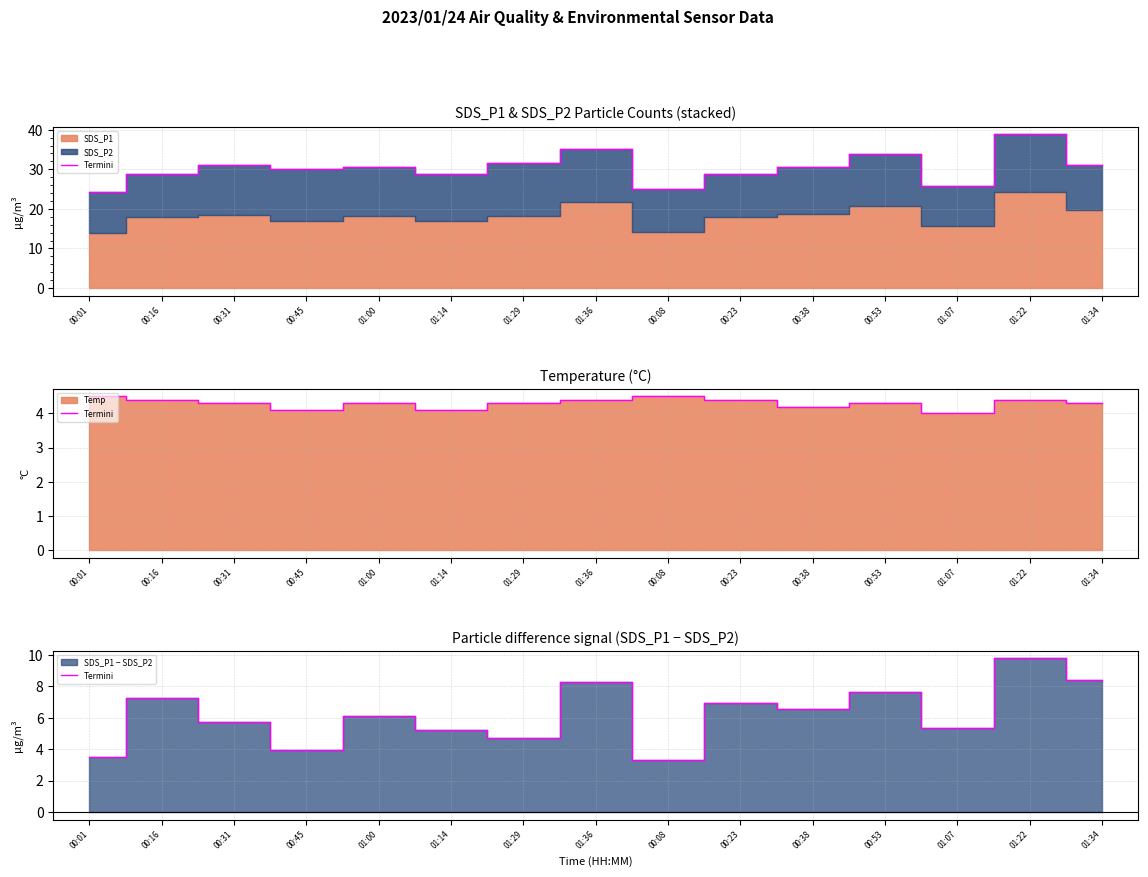

Where is the data nearest to the value 6?

01:00